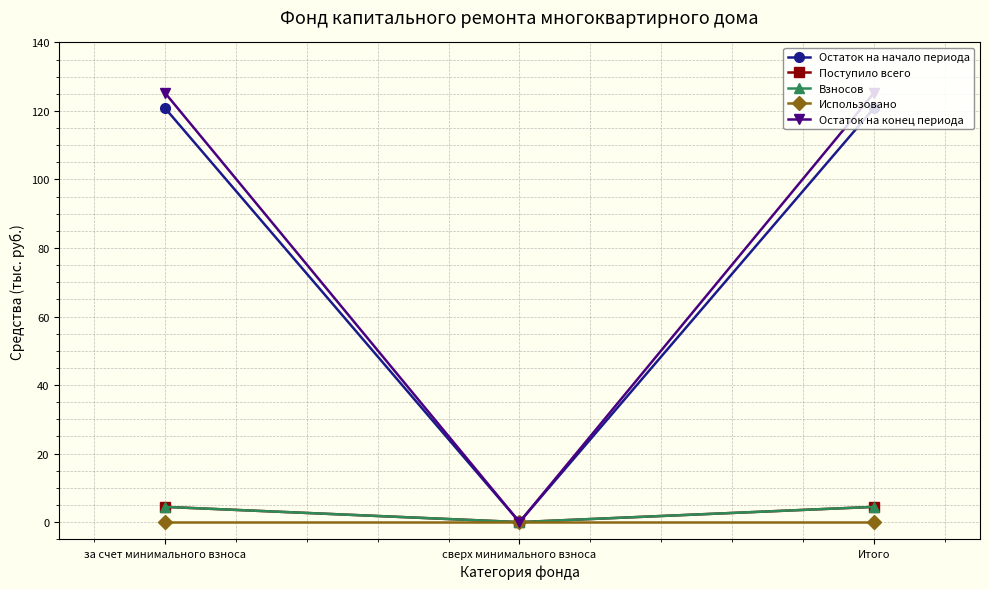

At which label does Поступило всего first exceed 4?

за счет минимального взноса